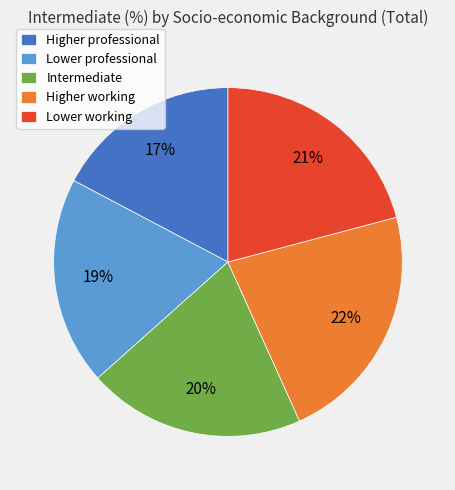

Is there a majority slice in this chart?

No